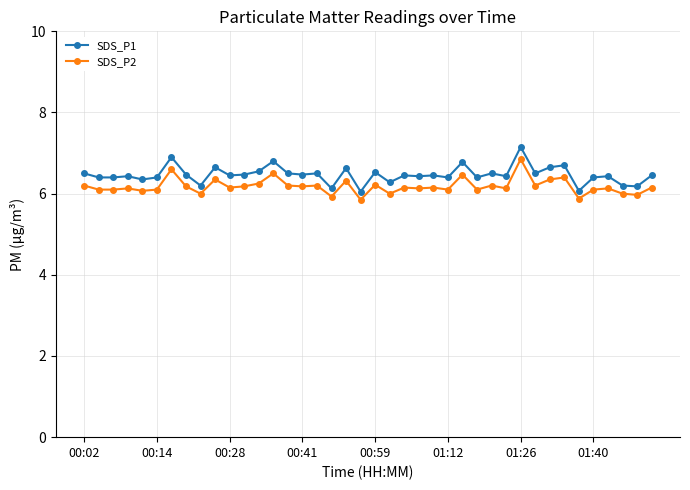

True or false: SDS_P1 has more than 1 points higher than both neighbors.

True